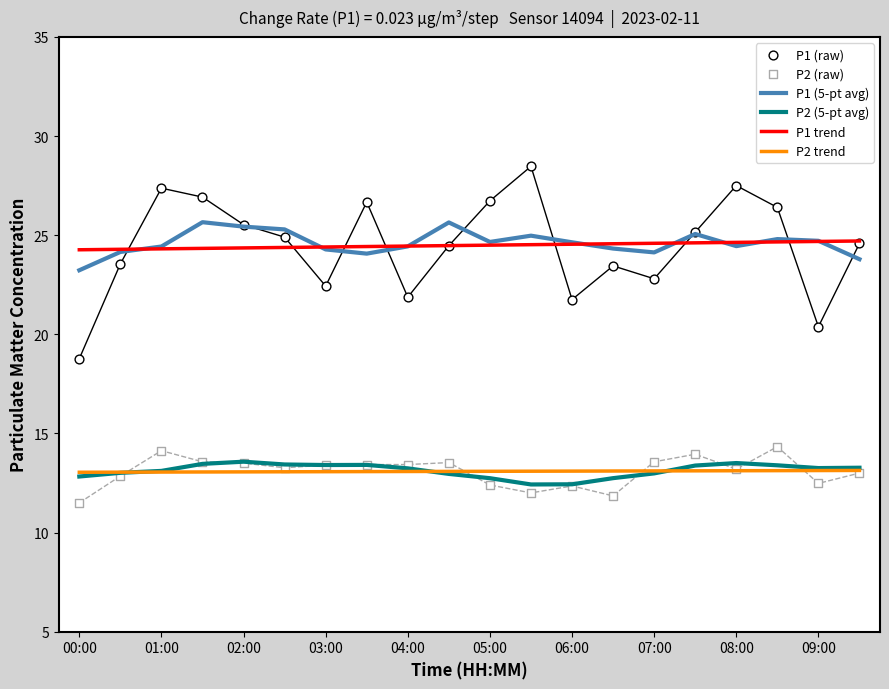

What are all the series names shown in the legend?

P1 (5-pt avg), P2 (5-pt avg), P1 trend, P2 trend, P1 (raw), P2 (raw)